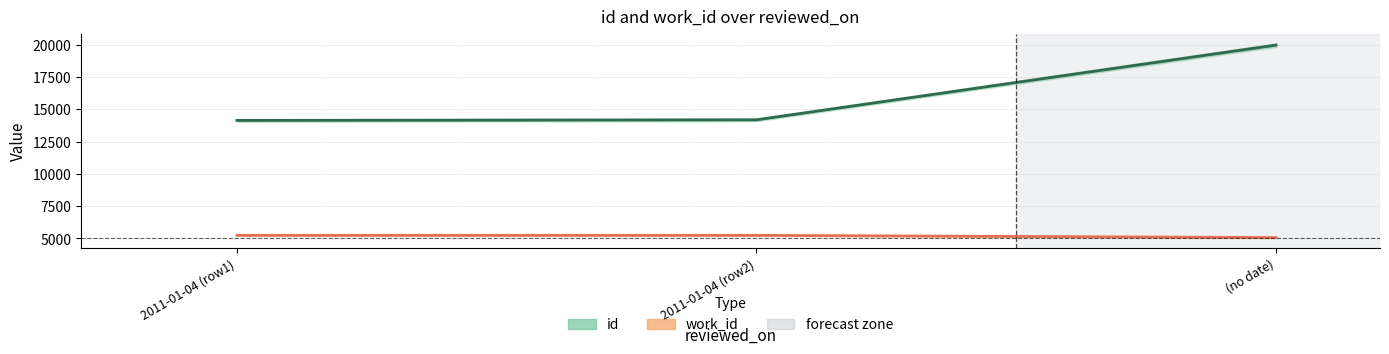

What is the label of the 1st point from the left?

2011-01-04 (row1)